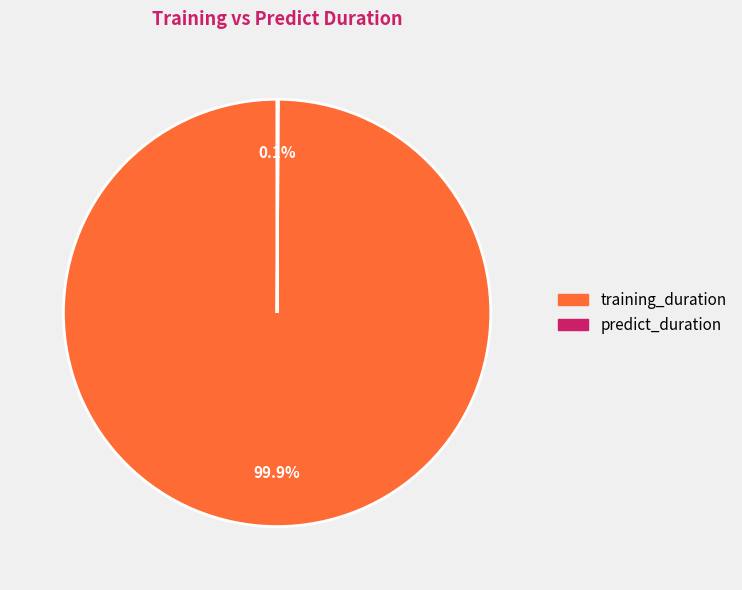

Does any single category account for the majority?

Yes